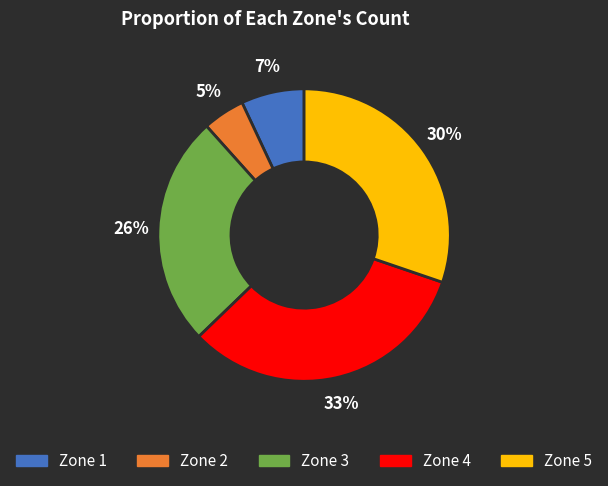

Do Zone 1 and Zone 2 together represent more than half of the pie?

No